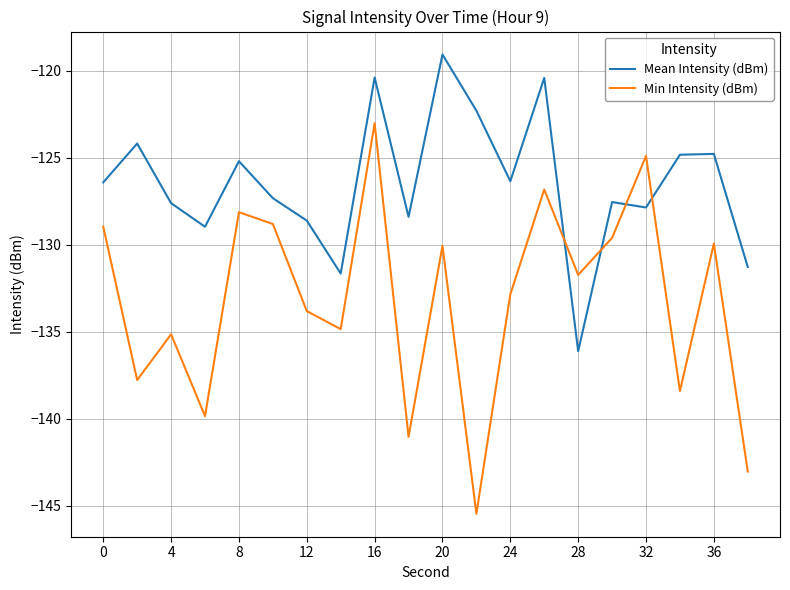

Reading right to left, transcribe all the data shown in this chart.

Mean Intensity (dBm): -131.3	-124.8	-124.8	-127.9	-127.6	-136.1	-120.4	-126.4	-122.3	-119.1	-128.4	-120.4	-131.7	-128.6	-127.3	-125.2	-129.0	-127.6	-124.2	-126.4
Min Intensity (dBm): -143.0	-129.9	-138.4	-124.9	-129.6	-131.7	-126.8	-132.9	-145.5	-130.1	-141.0	-123.0	-134.9	-133.8	-128.8	-128.1	-139.9	-135.2	-137.8	-129.0